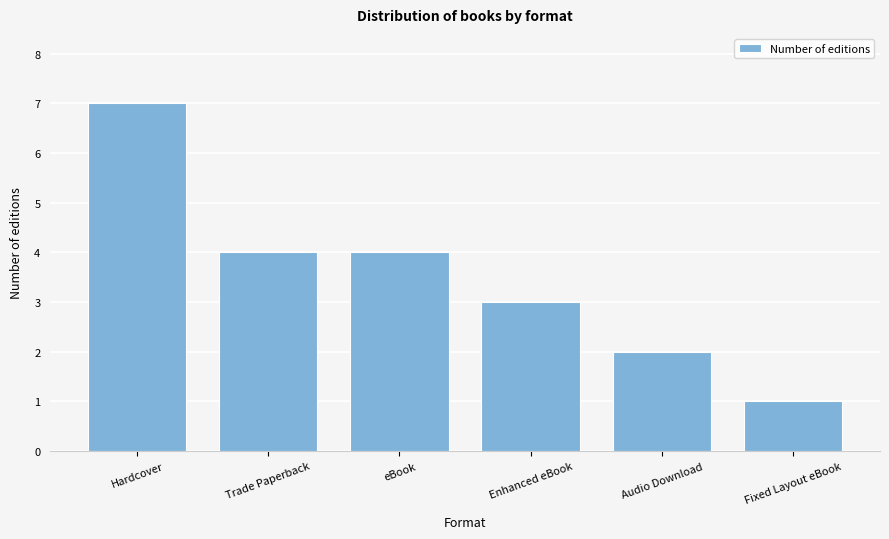

Reading left to right, extract all data points from this chart.

Hardcover=7	Trade Paperback=4	eBook=4	Enhanced eBook=3	Audio Download=2	Fixed Layout eBook=1